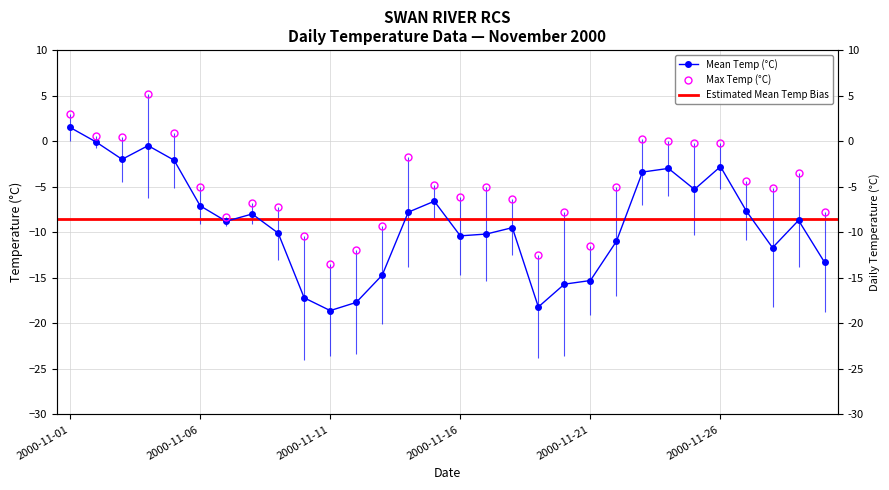

Between 2000-11-20 and 2000-11-12, which is larger?

2000-11-20